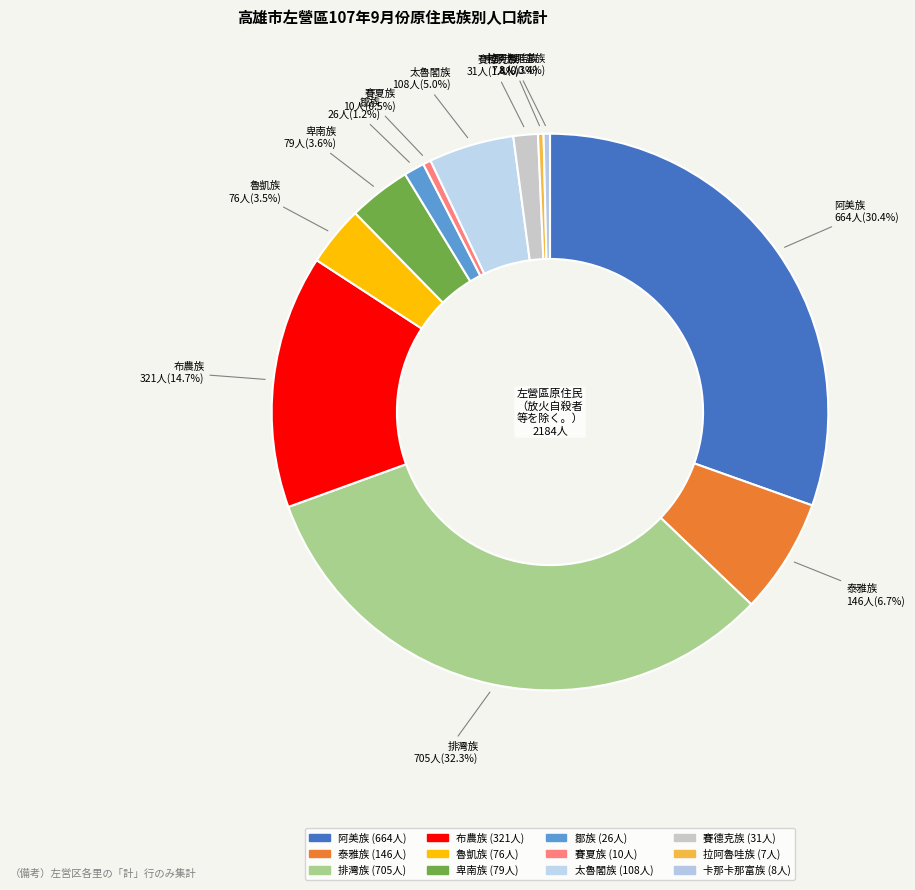

Which slice is the largest?

排灣族